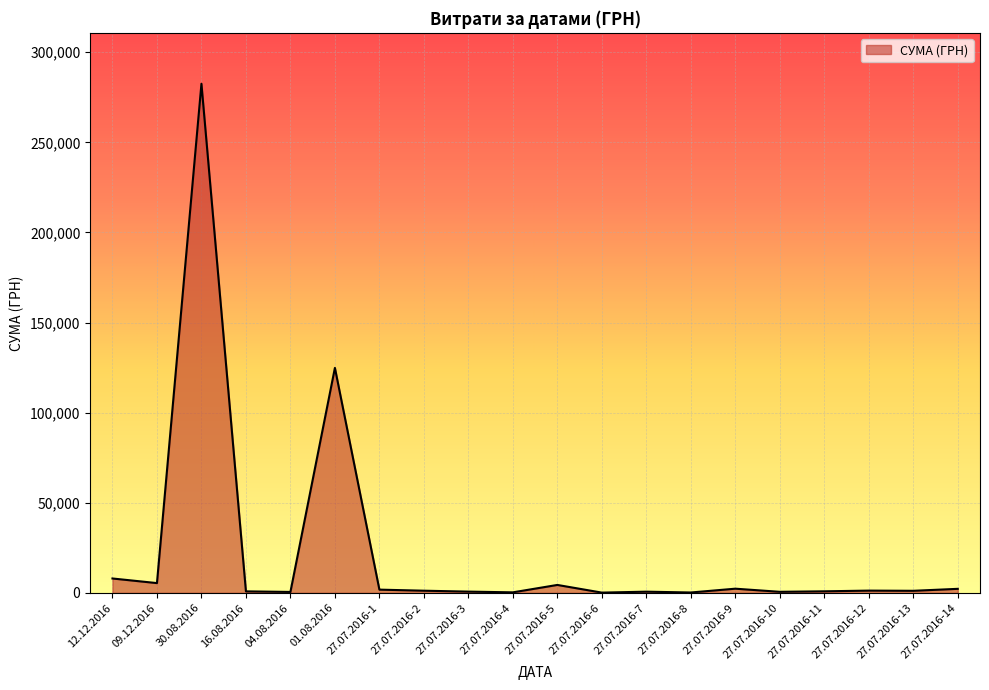

What is the approximate value at 27.07.2016-12?

1228.0